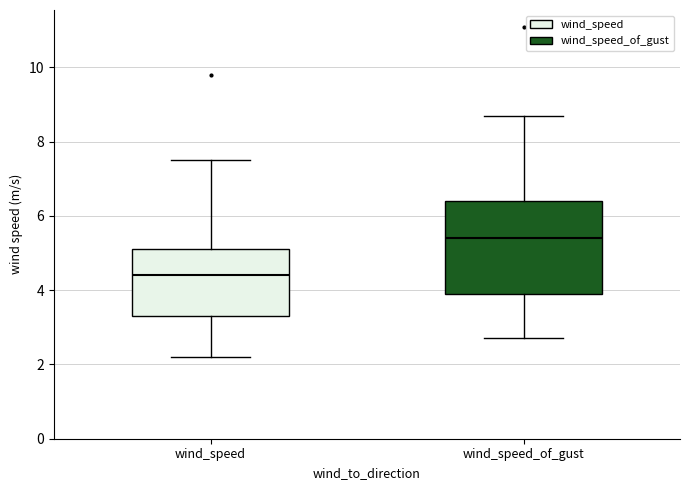

Reading left to right, read every box against the y-axis: the position of its median line, the range the box covers, and the ends of its whiskers. The values are not printed on the chart, so give them approximately, as read against the axis.

wind_speed: median 4.4, box 3.4 to 5.2, whiskers 2.2 to 7.6
wind_speed_of_gust: median 5.4, box 4.0 to 6.4, whiskers 2.8 to 8.8